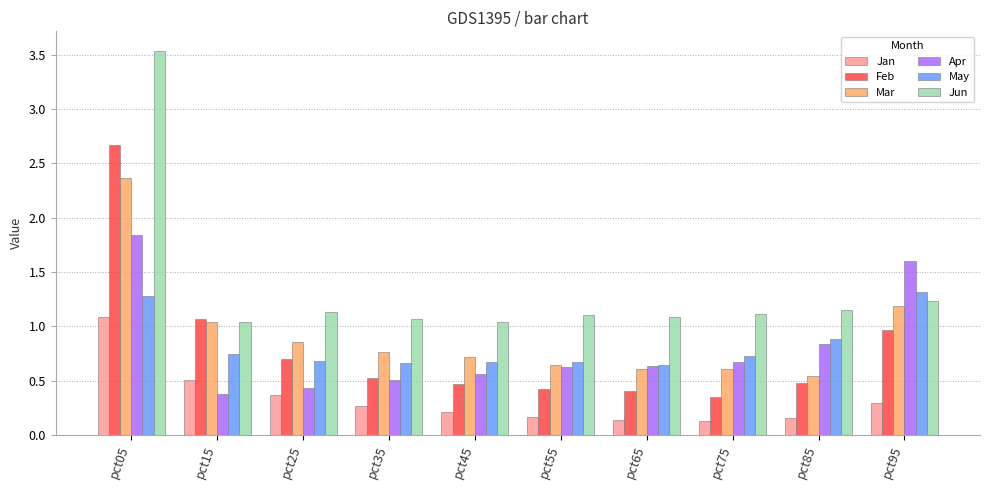

Is it true that Apr equals 0.6 at pct45?

True